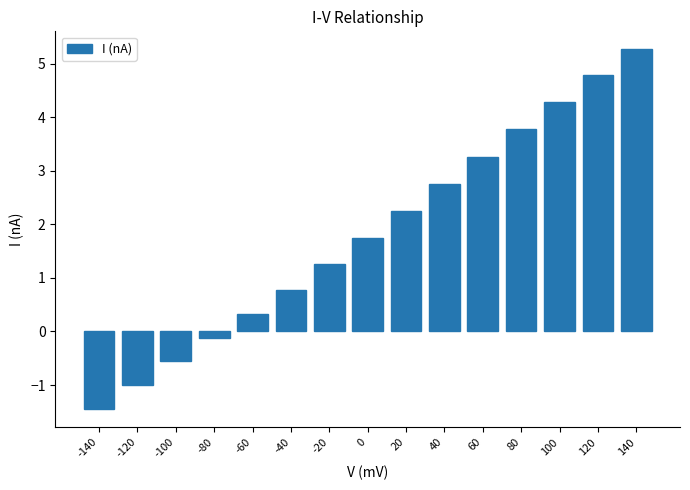

True or false: the data shows 1.8 at -20.

False